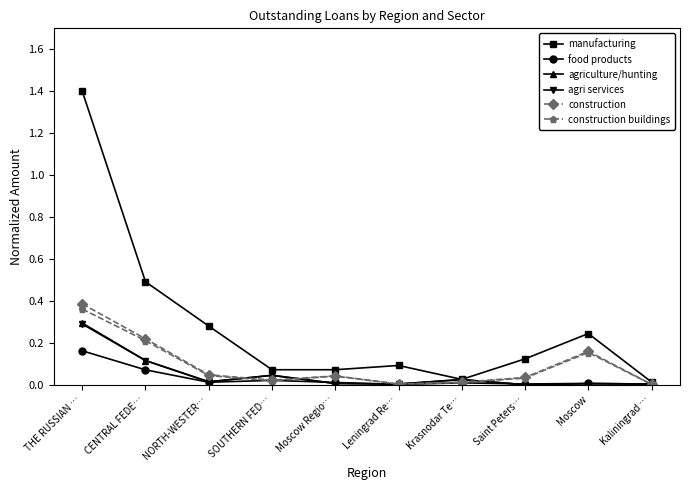

True or false: construction buildings has a value of 0.3 at CENTRAL FEDE….

False